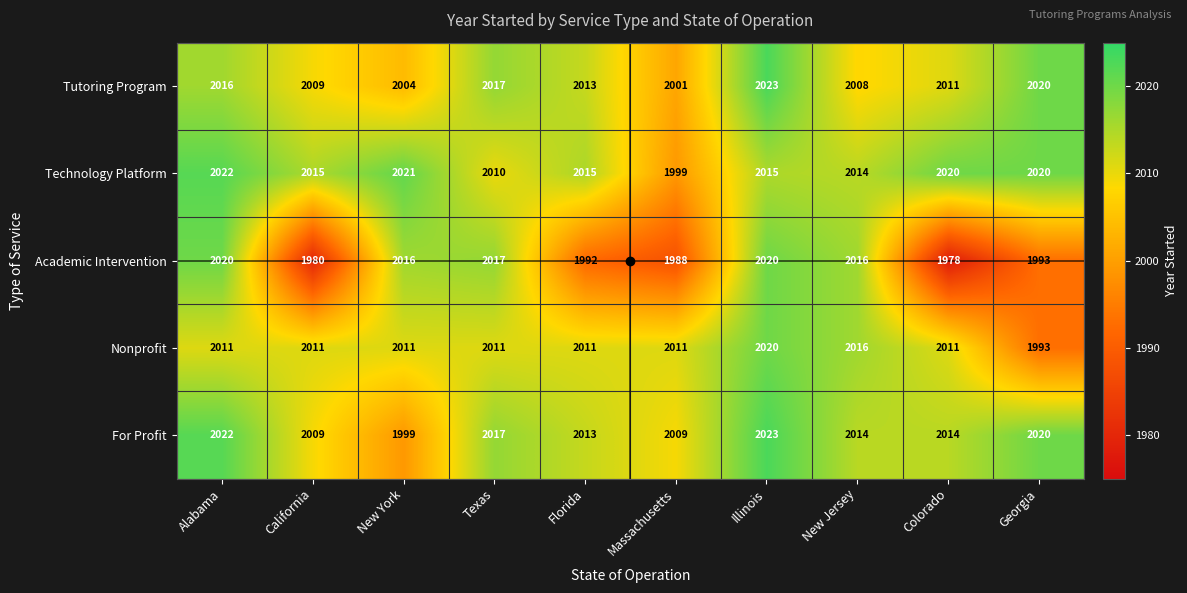

The value of Nonprofit at New Jersey is 2858. True or false?

False